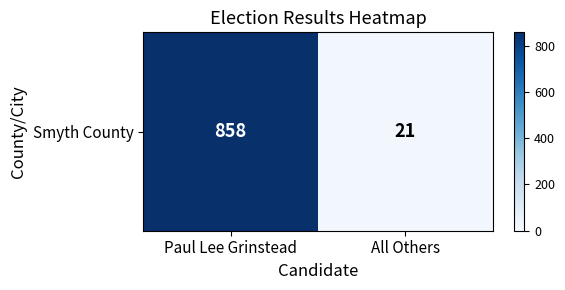

What is the difference between the values at All Others and Paul Lee Grinstead?

837